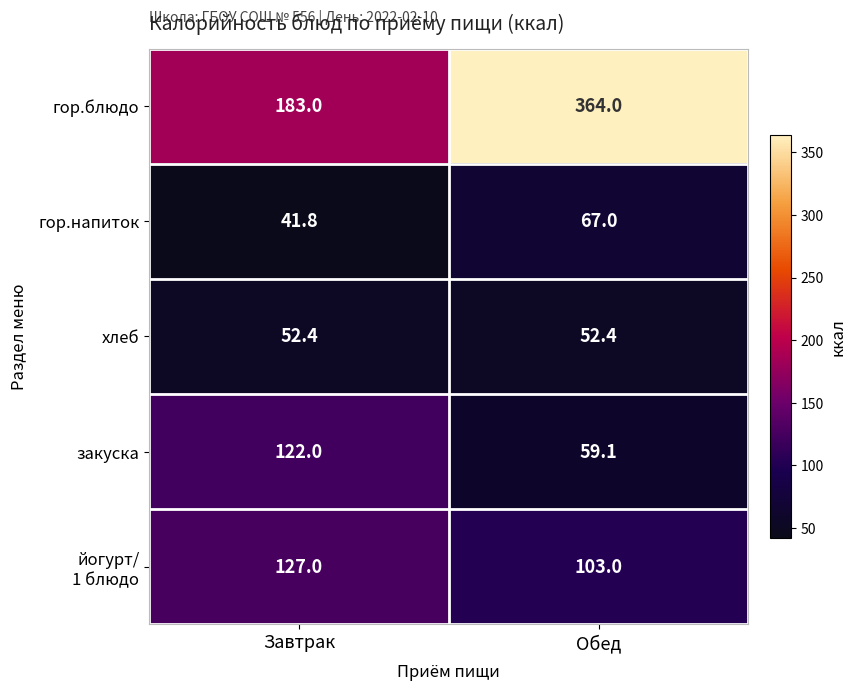

At which category does the chart reach its peak across all series?

Обед